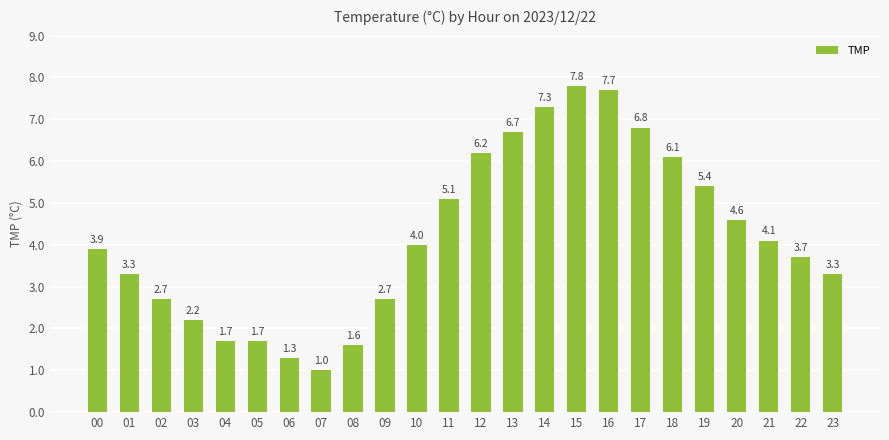

Reading right to left, list all the values displayed in this chart.

3.3	3.7	4.1	4.6	5.4	6.1	6.8	7.7	7.8	7.3	6.7	6.2	5.1	4.0	2.7	1.6	1.0	1.3	1.7	1.7	2.2	2.7	3.3	3.9